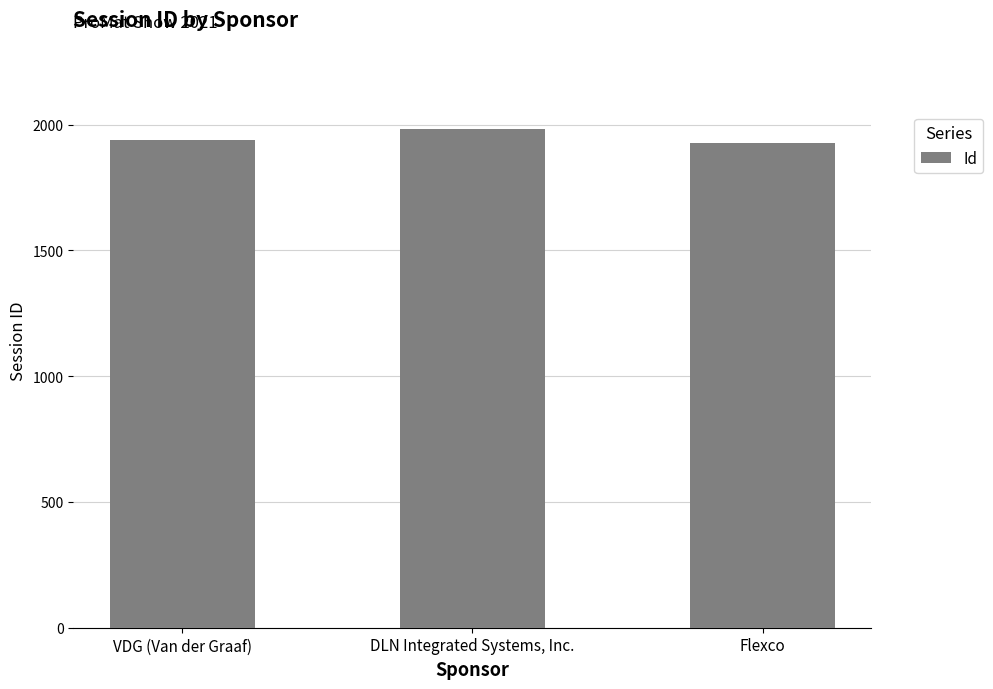

Are the bars horizontal?

No